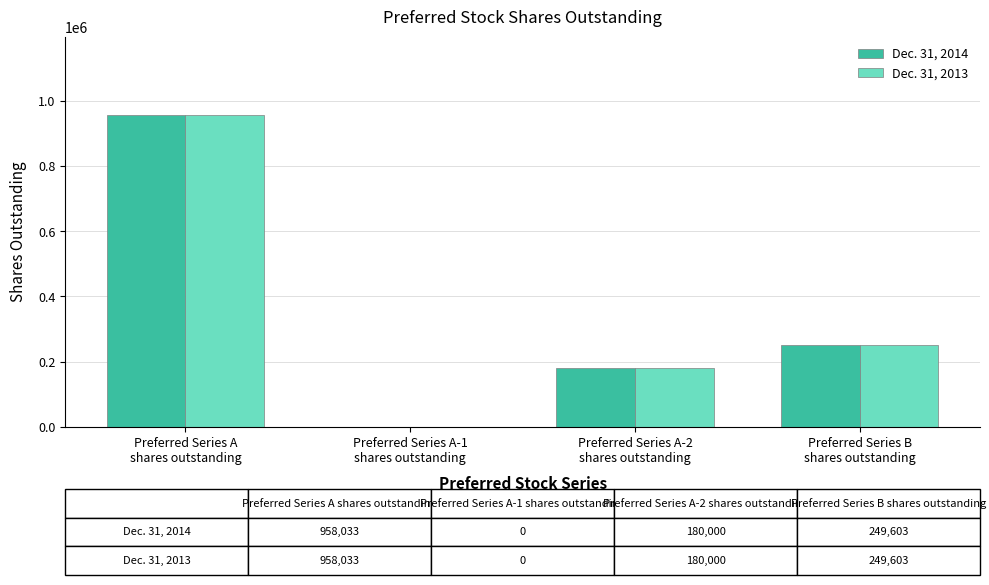

How many groups of bars are there?

4